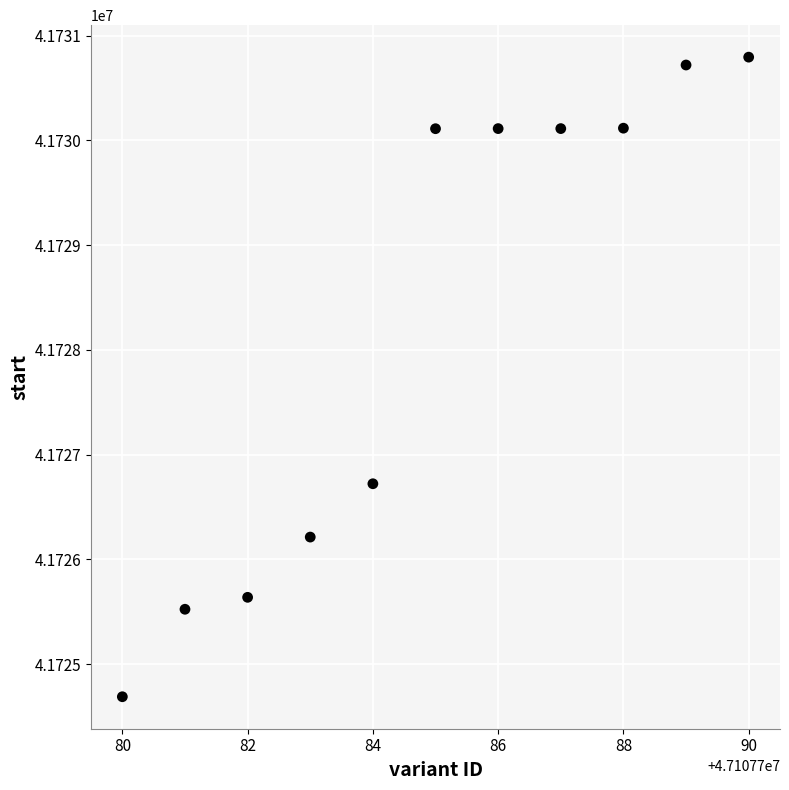

What is the range of Y values (max minus min)?

6105